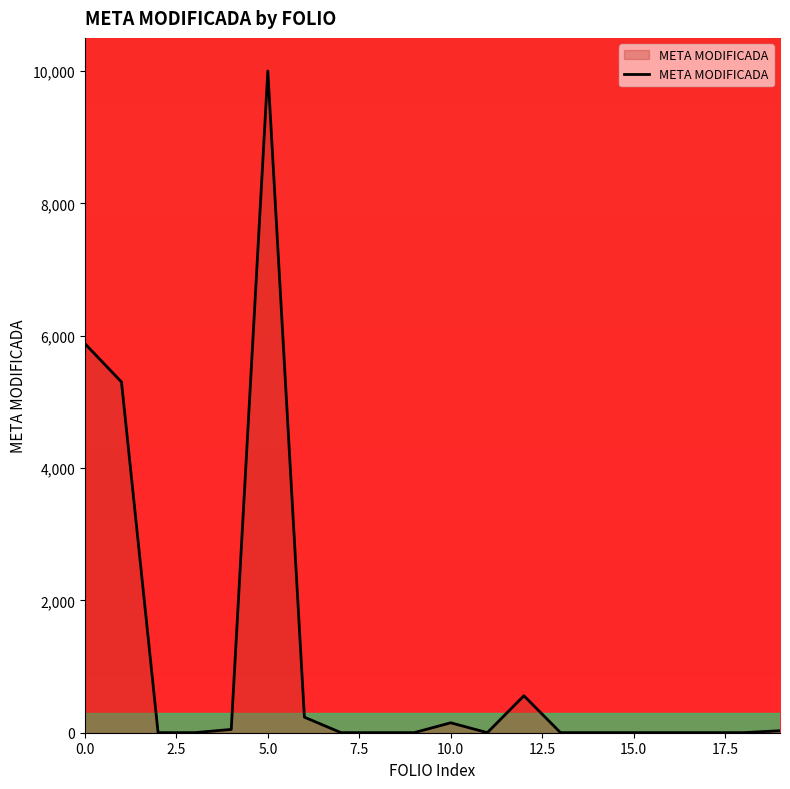

Does the chart display data point markers on the line(s)?

No